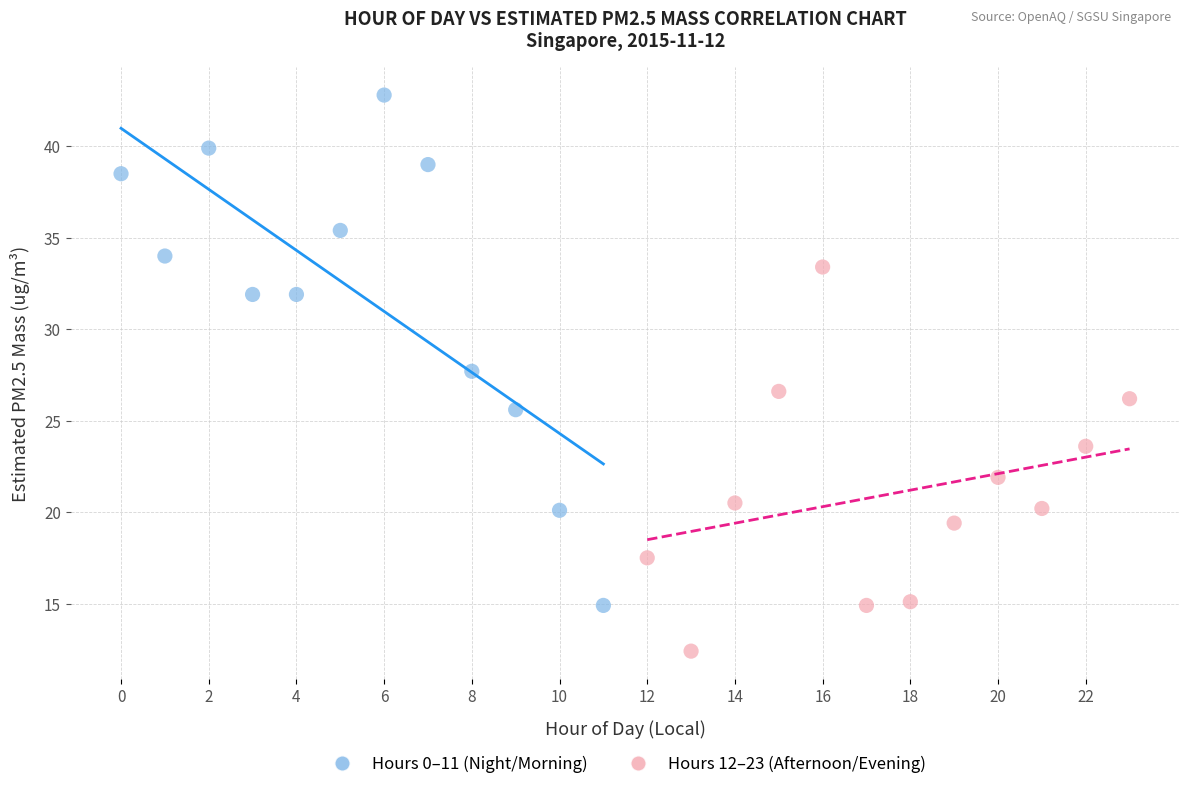

Which series has the widest spread of Y values?

Hours 0–11 (Night/Morning)